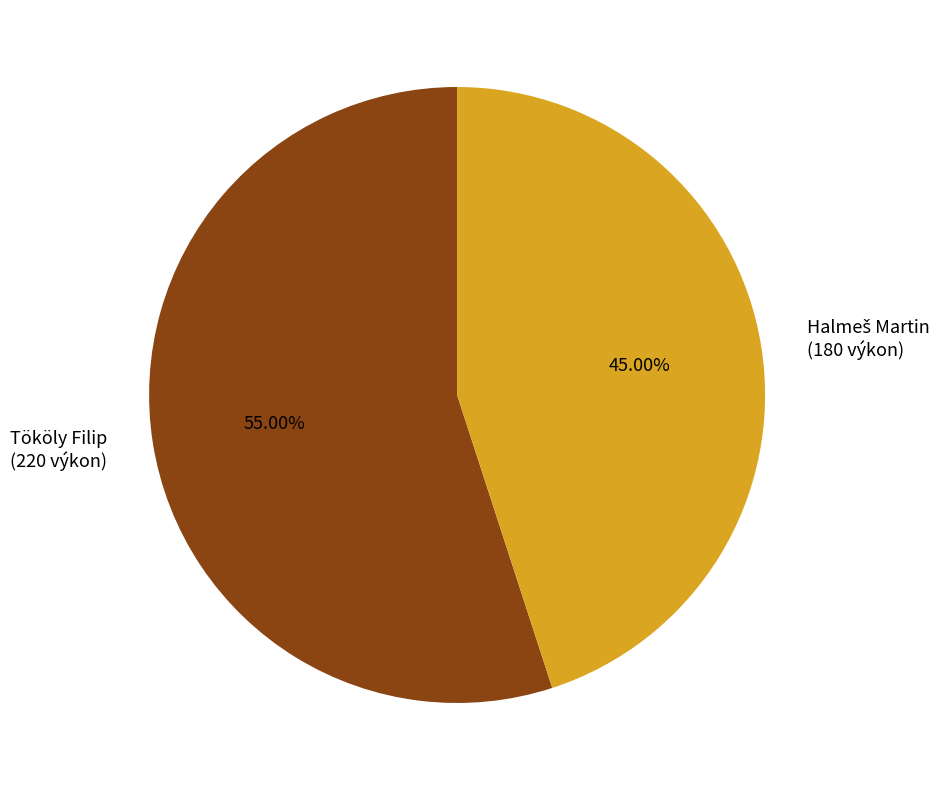

Is there any slice that represents more than half of the pie?

Yes